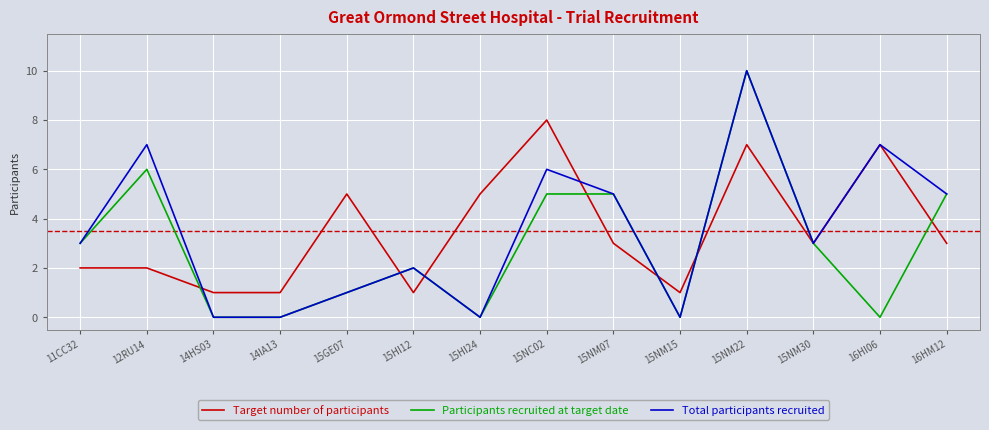

Reading left to right, extract all data points from this chart.

Target number of participants: 11CC32=2	12RU14=2	14HS03=1	14IA13=1	15GE07=5	15HI12=1	15HI24=5	15NC02=8	15NM07=3	15NM15=1	15NM22=7	15NM30=3	16HI06=7	16HM12=3
Participants recruited at target date: 11CC32=3	12RU14=6	14HS03=0	14IA13=0	15GE07=1	15HI12=2	15HI24=0	15NC02=5	15NM07=5	15NM15=0	15NM22=10	15NM30=3	16HI06=0	16HM12=5
Total participants recruited: 11CC32=3	12RU14=7	14HS03=0	14IA13=0	15GE07=1	15HI12=2	15HI24=0	15NC02=6	15NM07=5	15NM15=0	15NM22=10	15NM30=3	16HI06=7	16HM12=5